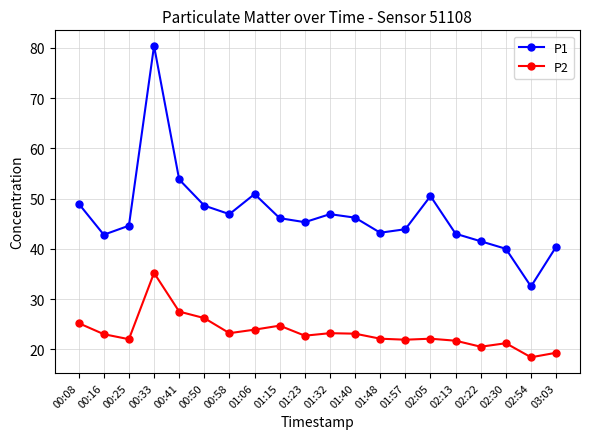

Rank the series by their maximum value, from lowest to highest.

P2, P1